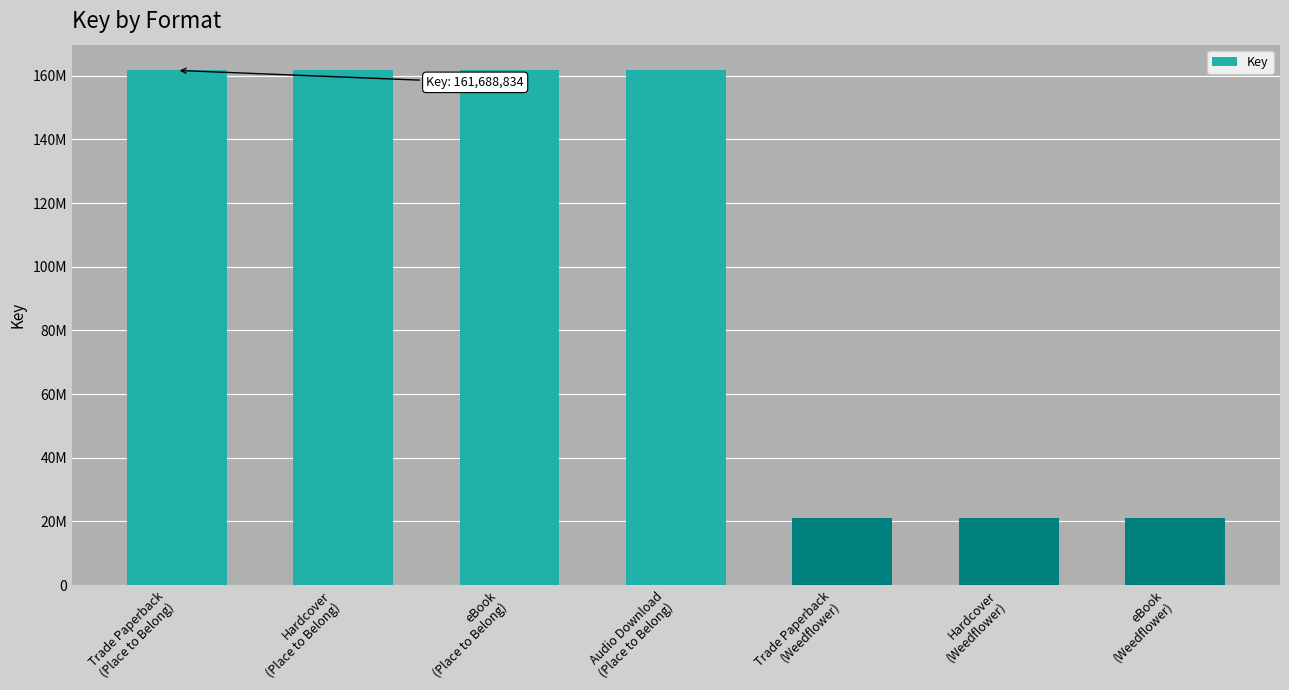

At which category does the chart reach its minimum across all series?

Trade Paperback
(Weedflower)